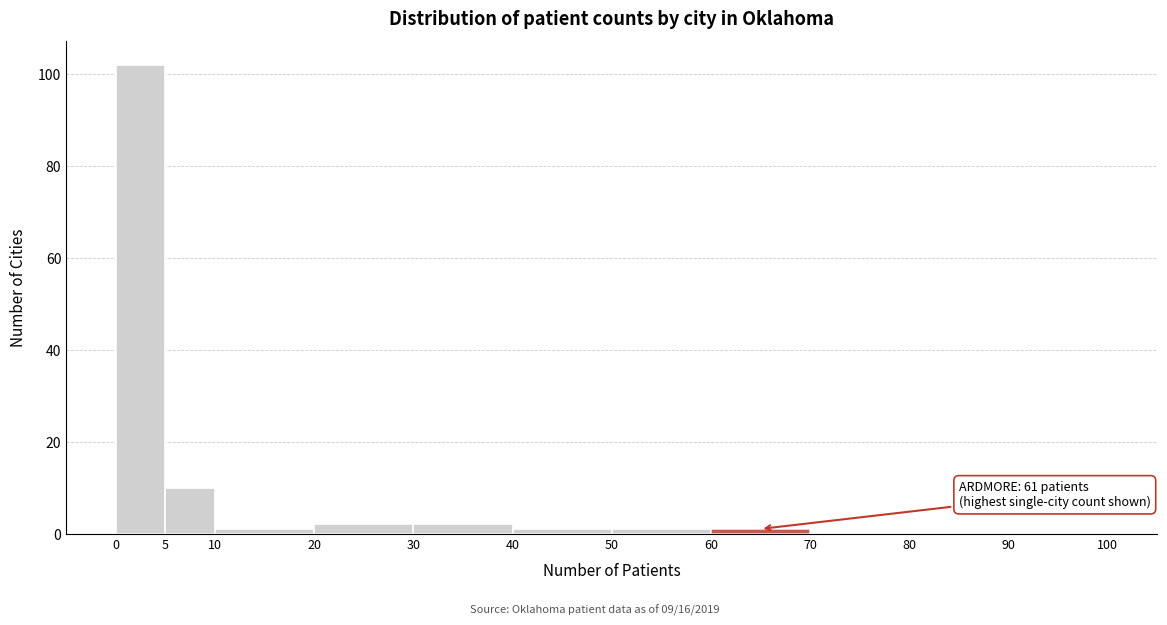

Over which range of the x-axis is the bar tallest?

0 to 5